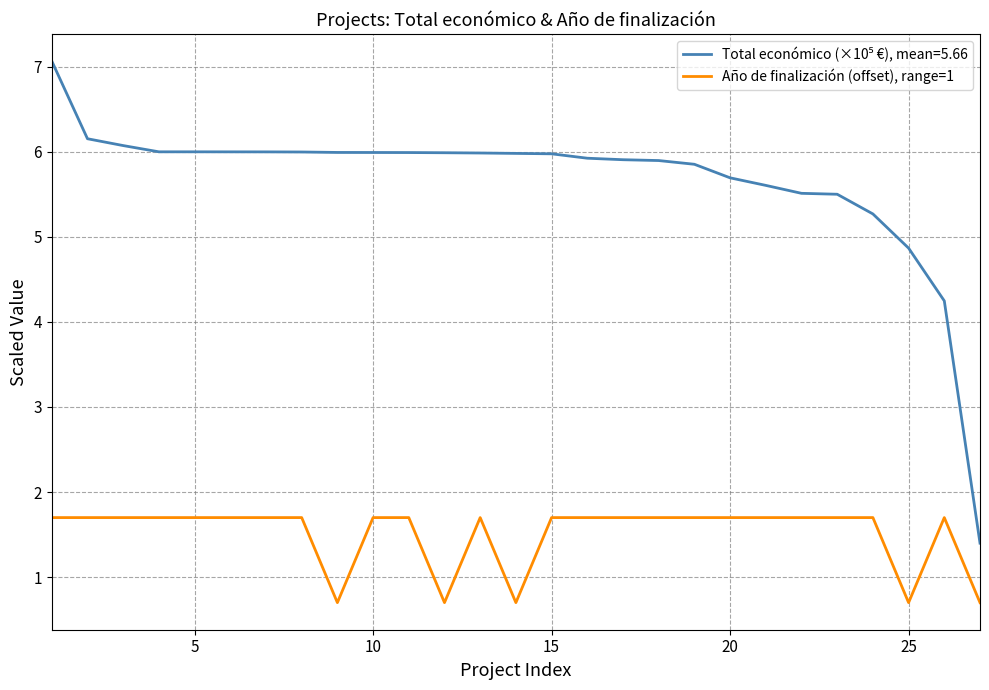

What is the difference between the maximum and minimum values in the Año de finalización (offset), range=1 series?

1.0